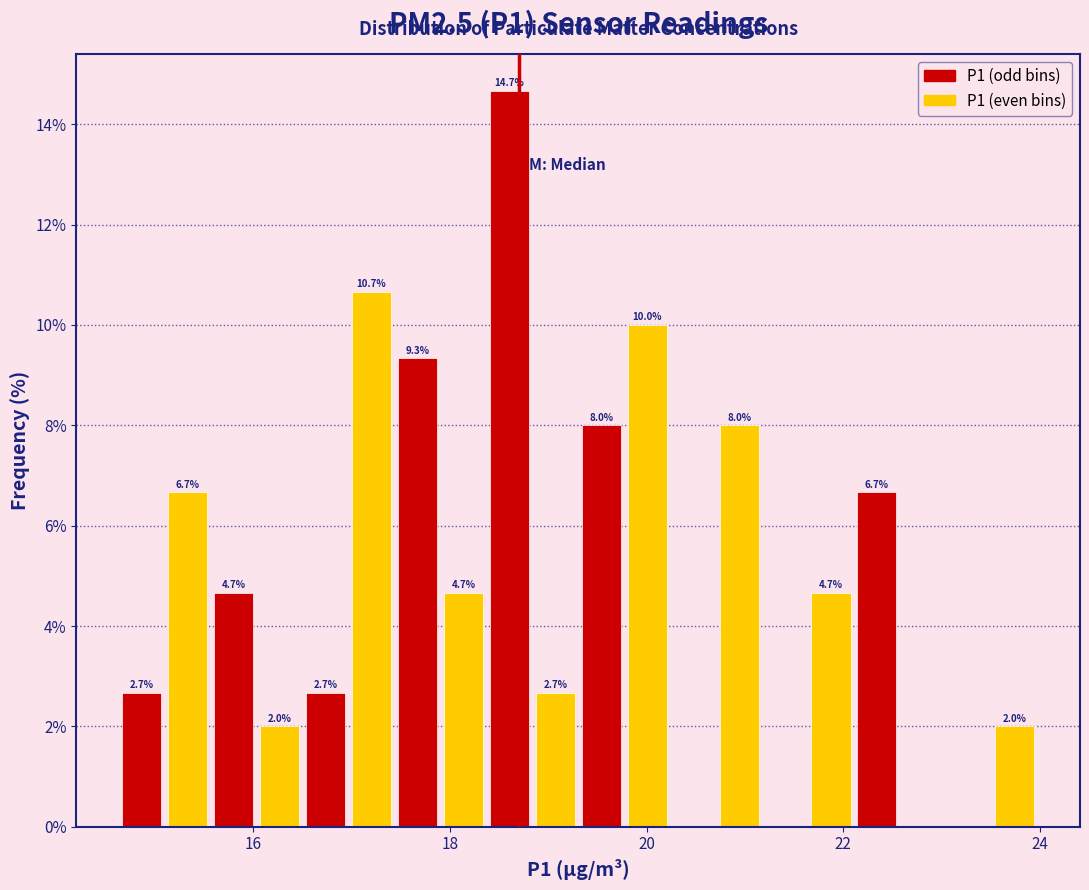

Around what value on the x-axis is the tallest bar? Give the approximate position of its centre, as read against the axis.

18.6